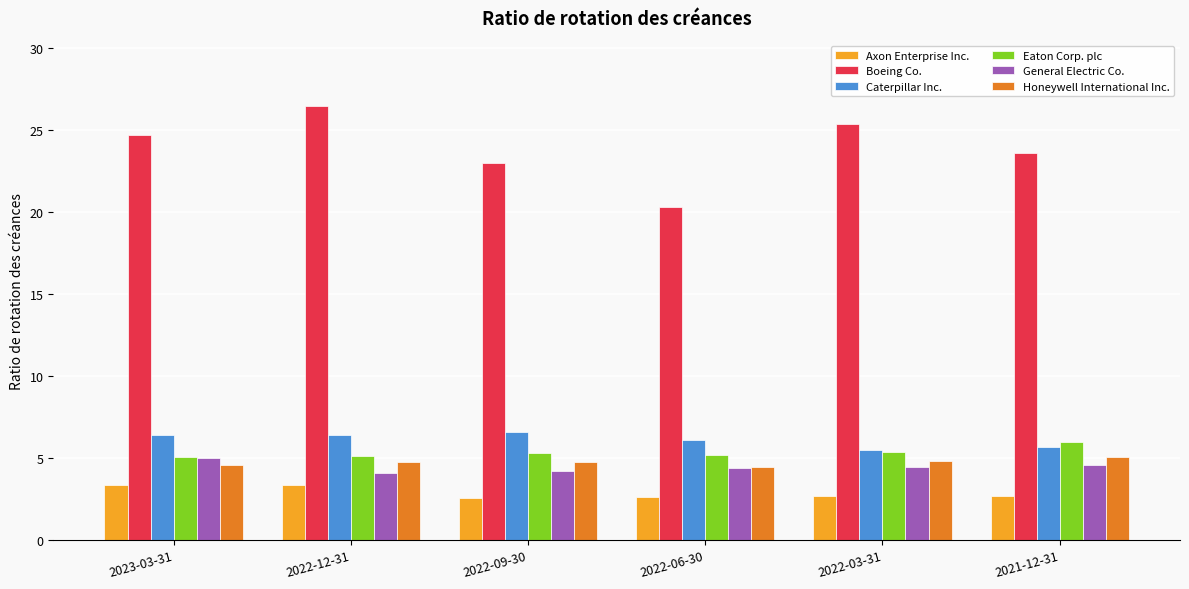

Count the number of categories in the chart.

6